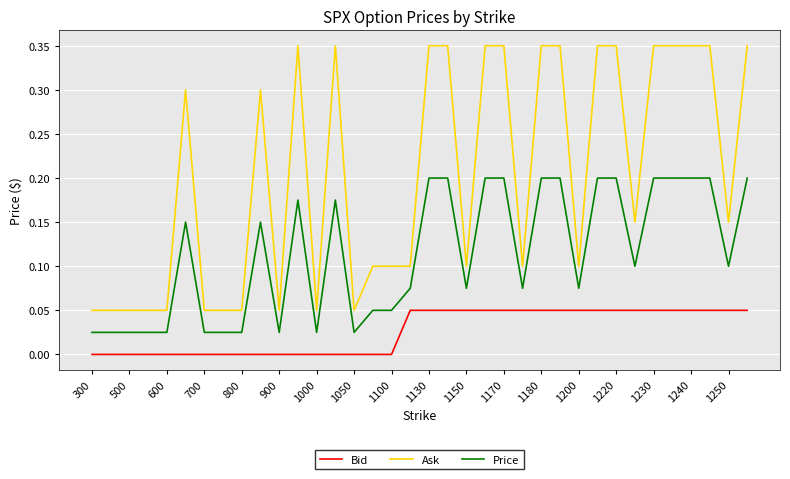

List the series in order of their overall mean, lowest first.

Bid, Price, Ask